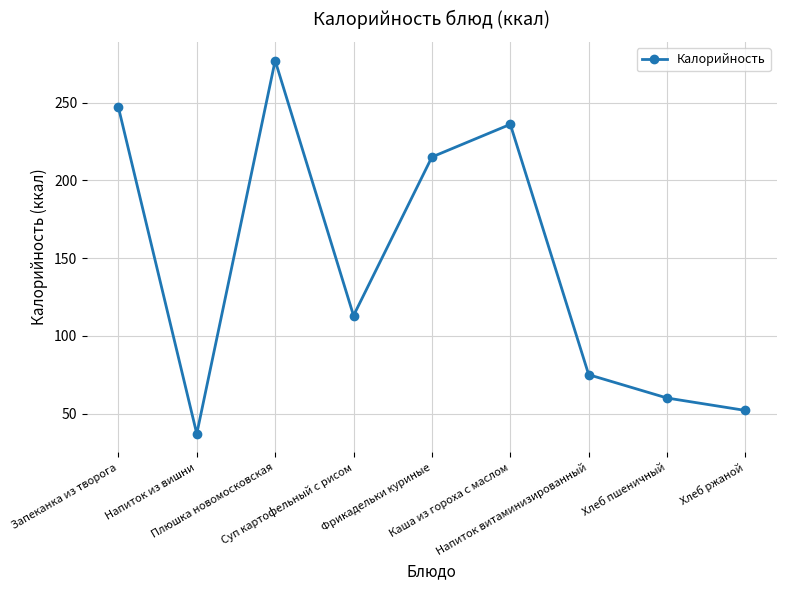

At which category does the chart reach its peak across all series?

Плюшка новомосковская